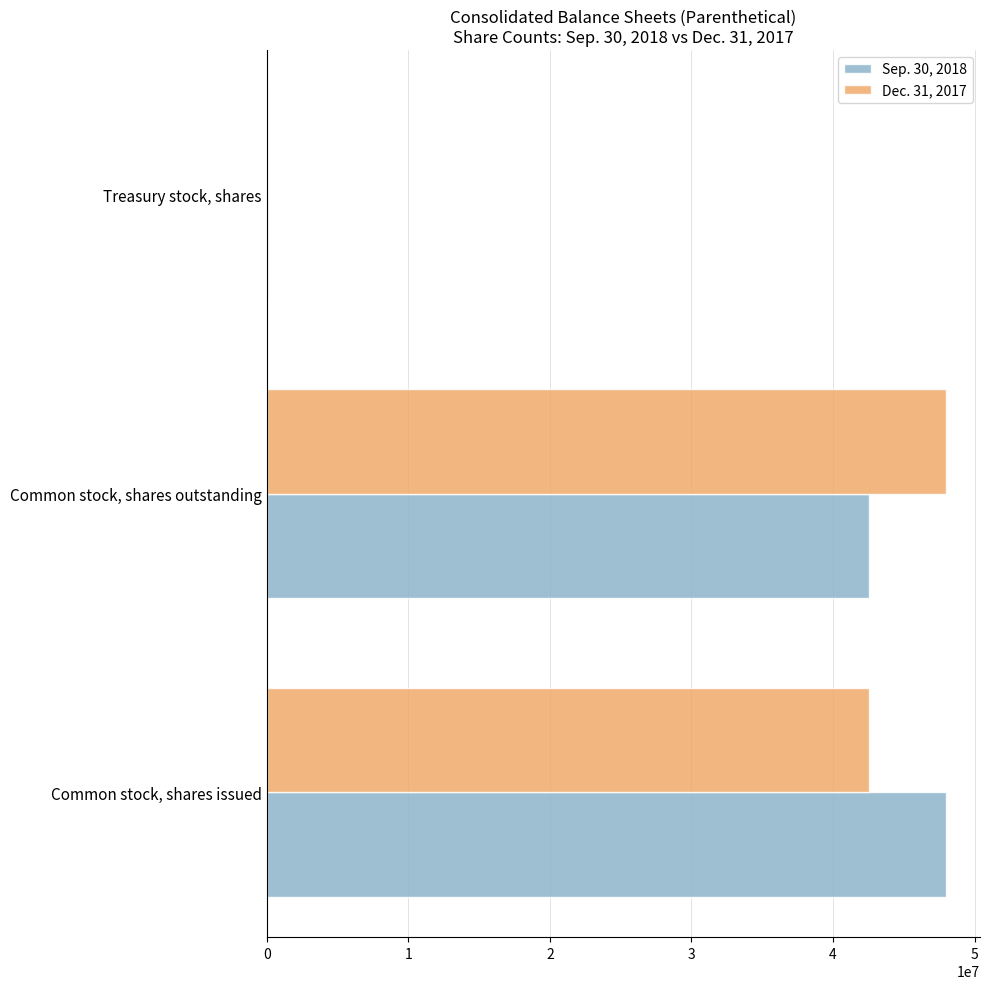

Is it true that Sep. 30, 2018 equals 12567102 at Common stock, shares issued?

False